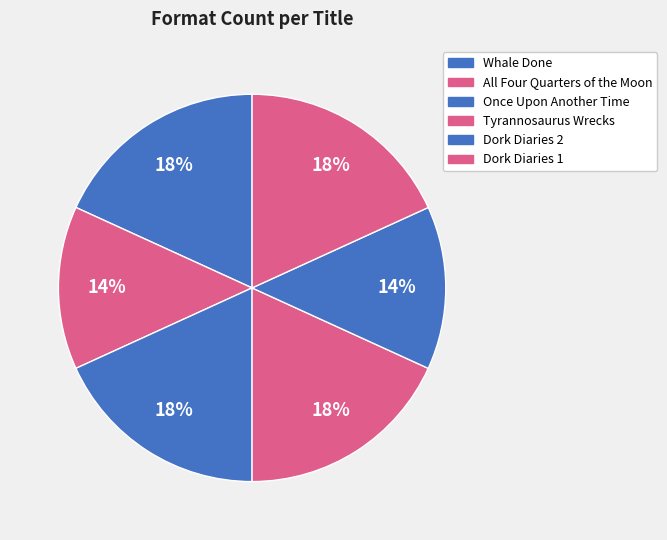

Which category has the smallest portion of the pie?

All Four Quarters of the Moon